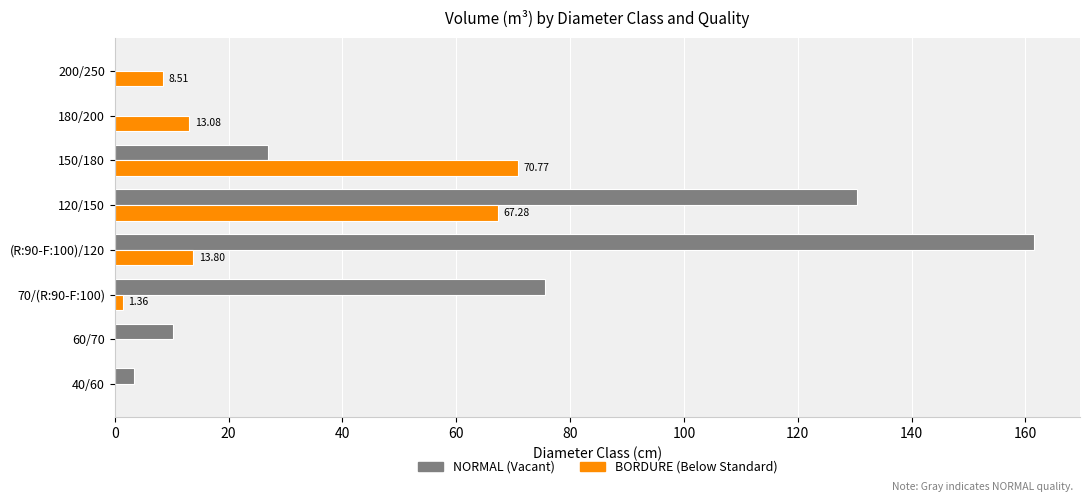

What is the total value across all series at 120/150?

197.6